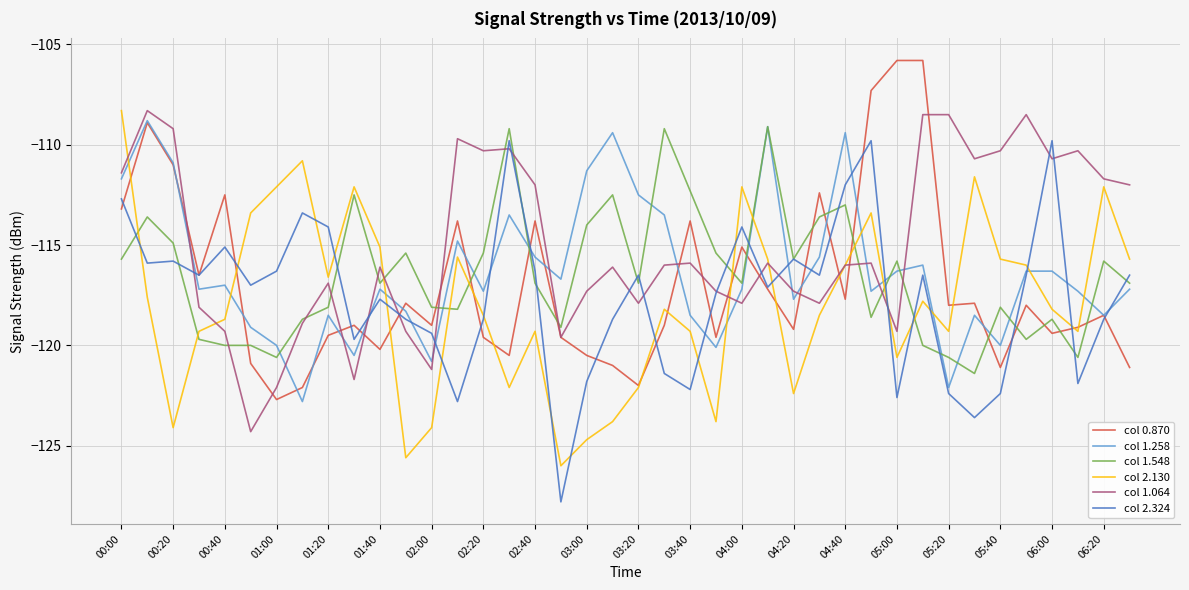

How many lines are shown in the chart?

6